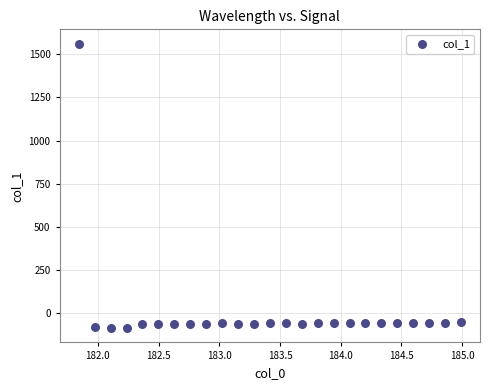

What is the range of Y values (max minus min)?

1649.0